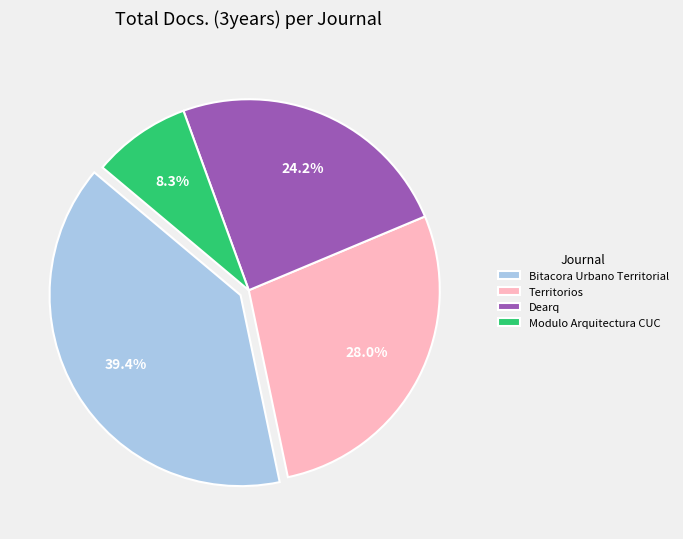

True or false: Territorios accounts for 38% of the total.

False